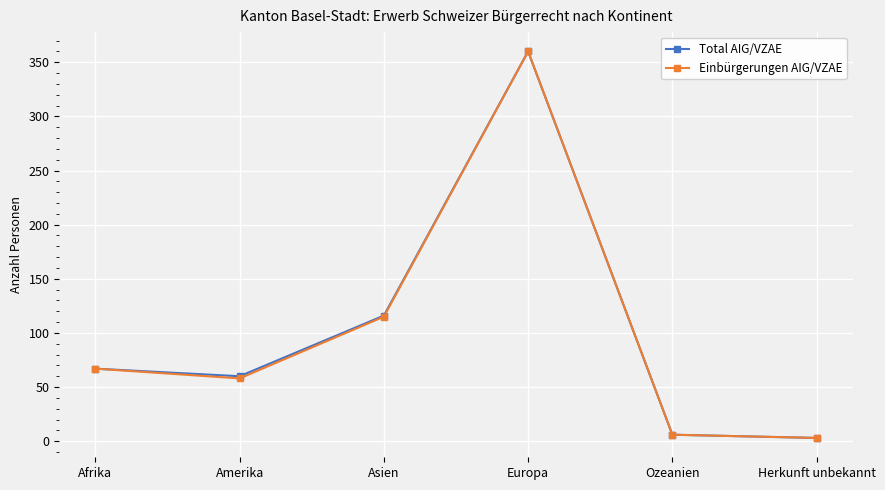

What is the maximum value for Total AIG/VZAE?

360